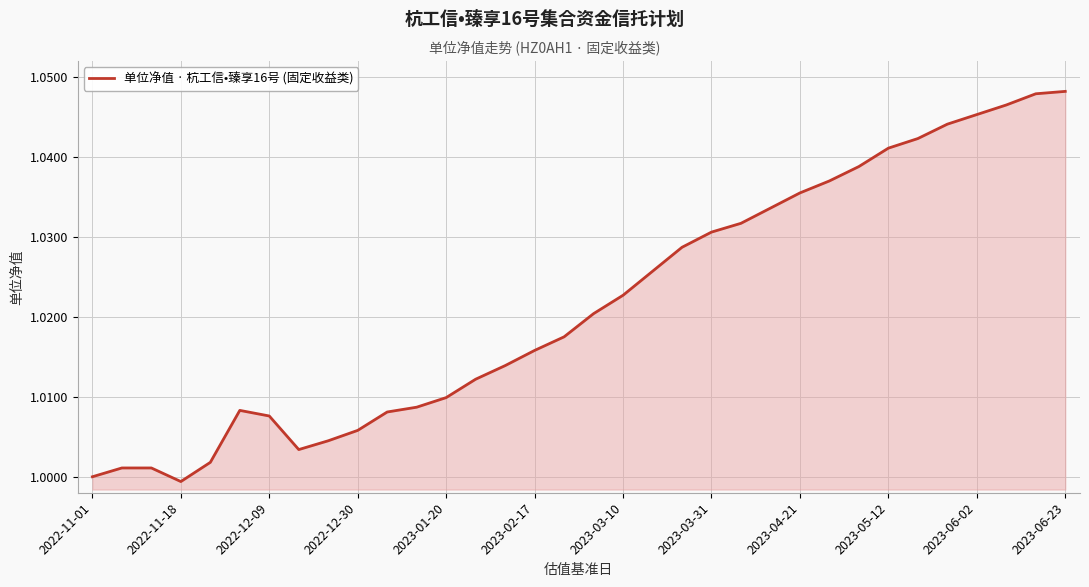

Is this an area chart (filled region under the line)?

Yes